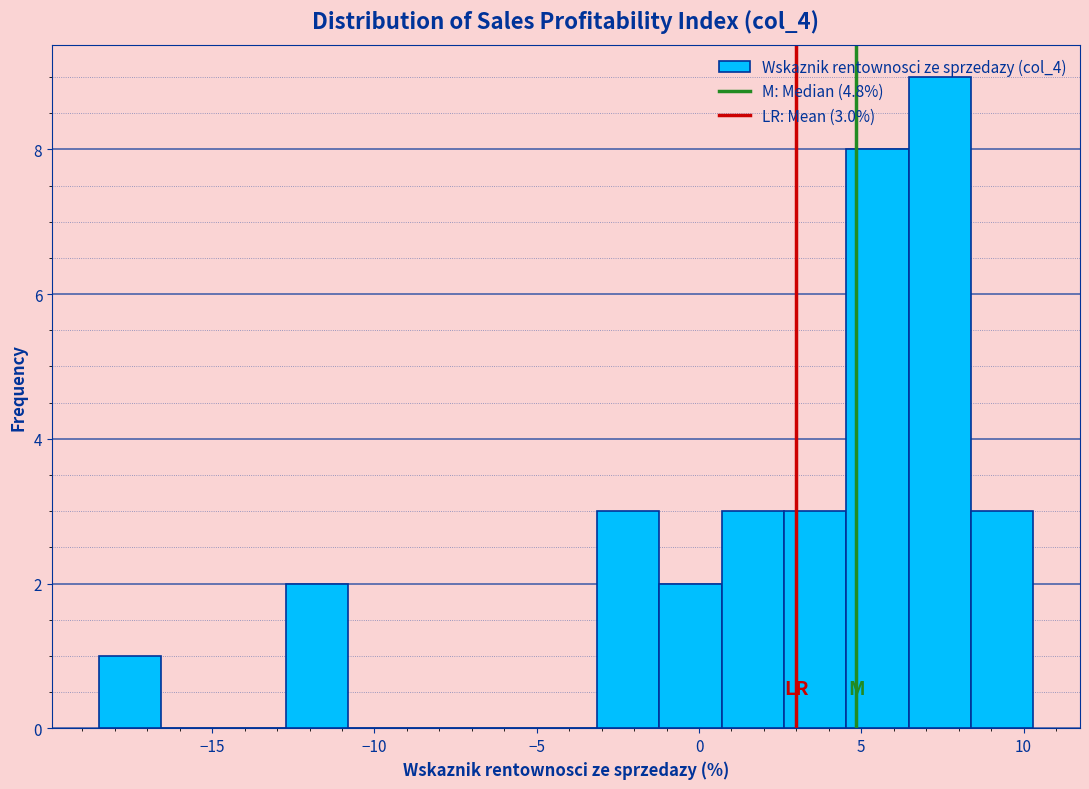

Read against the x-axis, roughly where is the centre of the tallest bar?

7.5